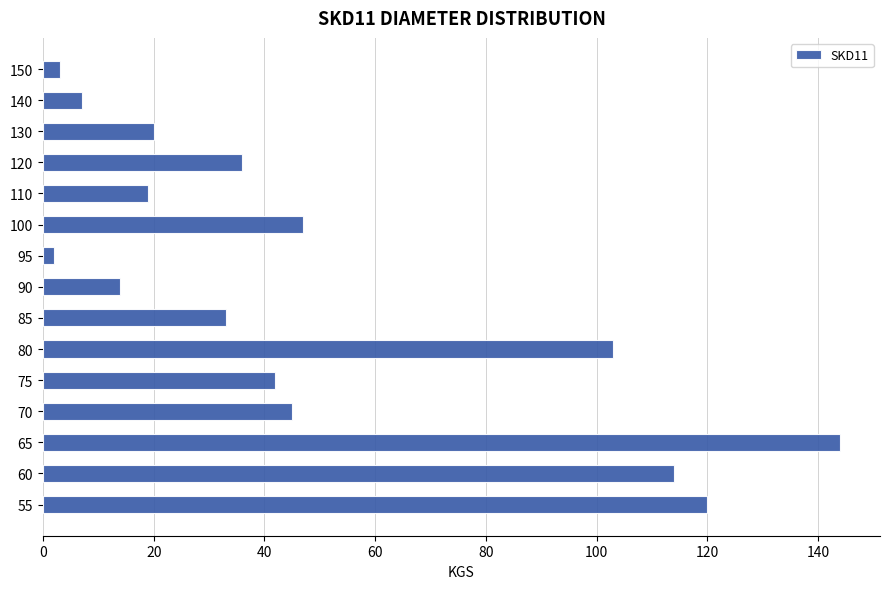

Reading bottom to top, what are all the values shown in this chart?

55=120	60=114	65=144	70=45	75=42	80=103	85=33	90=14	95=2	100=47	110=19	120=36	130=20	140=7	150=3